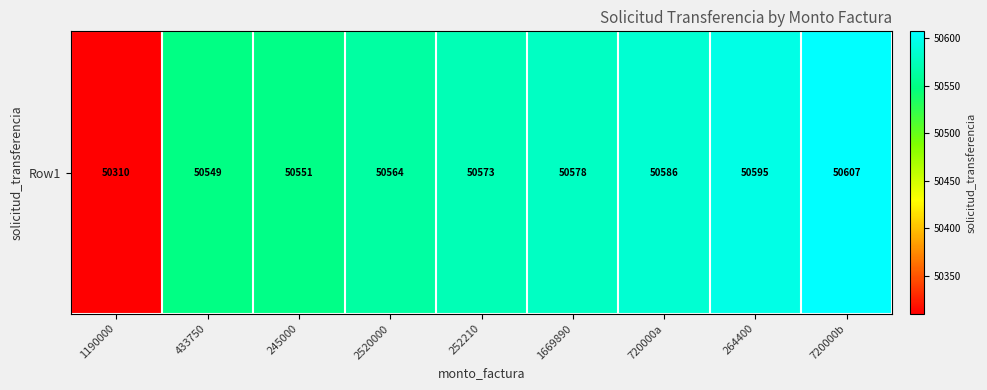

Reading right to left, extract all data points from this chart.

50607	50595	50586	50578	50573	50564	50551	50549	50310